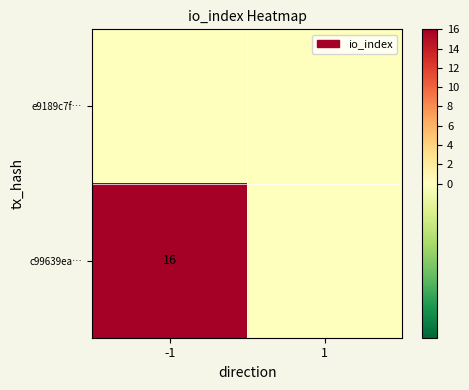

Is it true that c99639ea… equals 16 at -1?

True